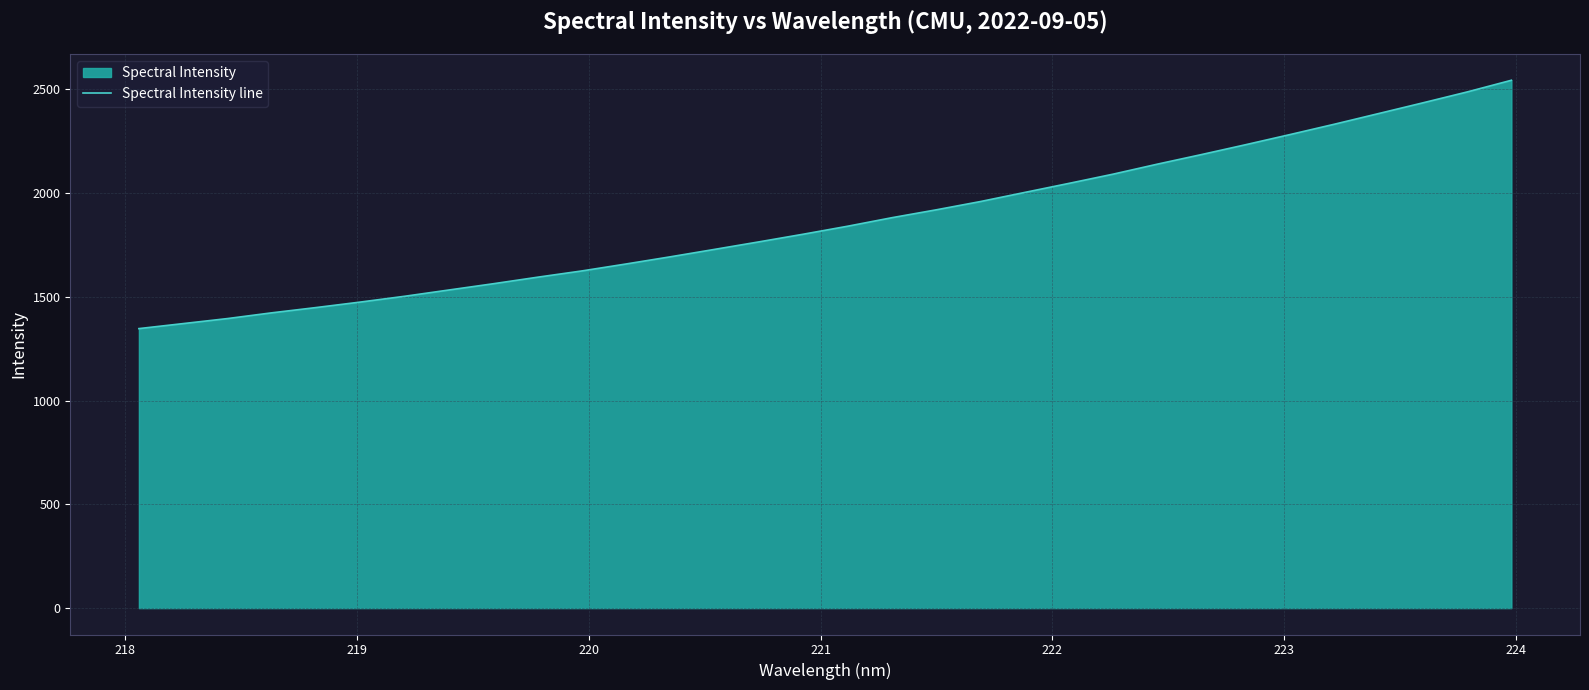

What is the value of the 12th point from the left?

1658.3